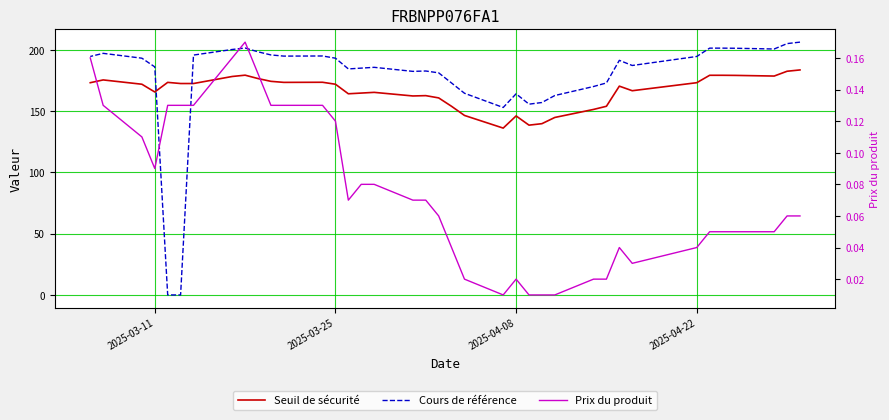

What are all the series names shown in the legend?

Seuil de sécurité, Cours de référence, Prix du produit